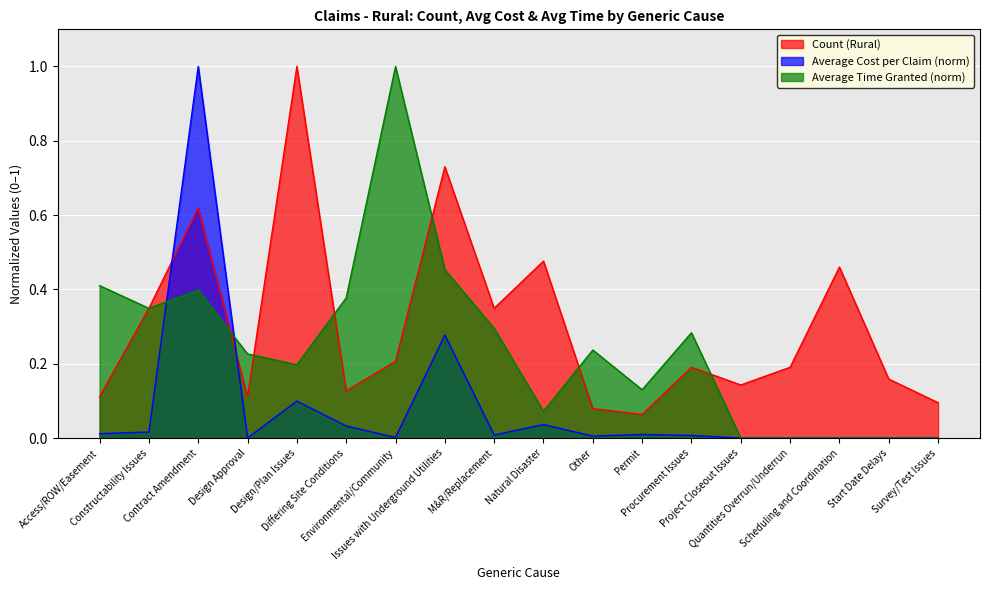

How many data points in Average Time Granted are above 0?

13